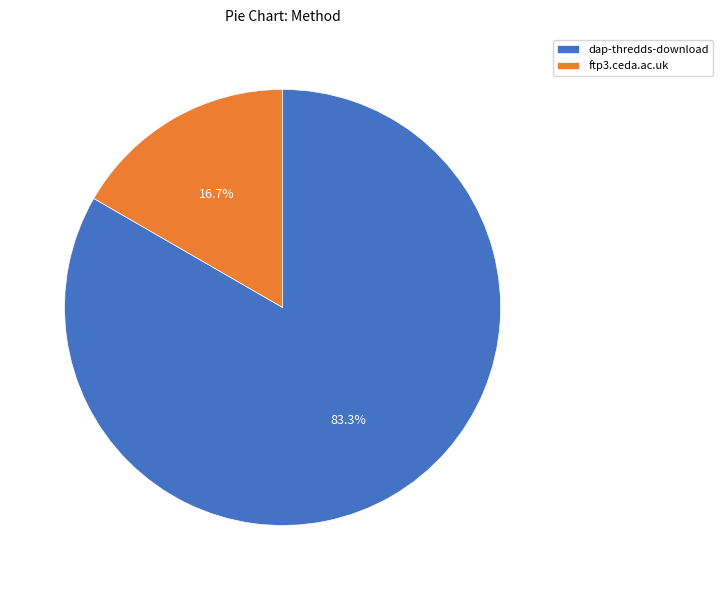

To the nearest percent, what is the combined percentage of dap-thredds-download and ftp3.ceda.ac.uk?

100%